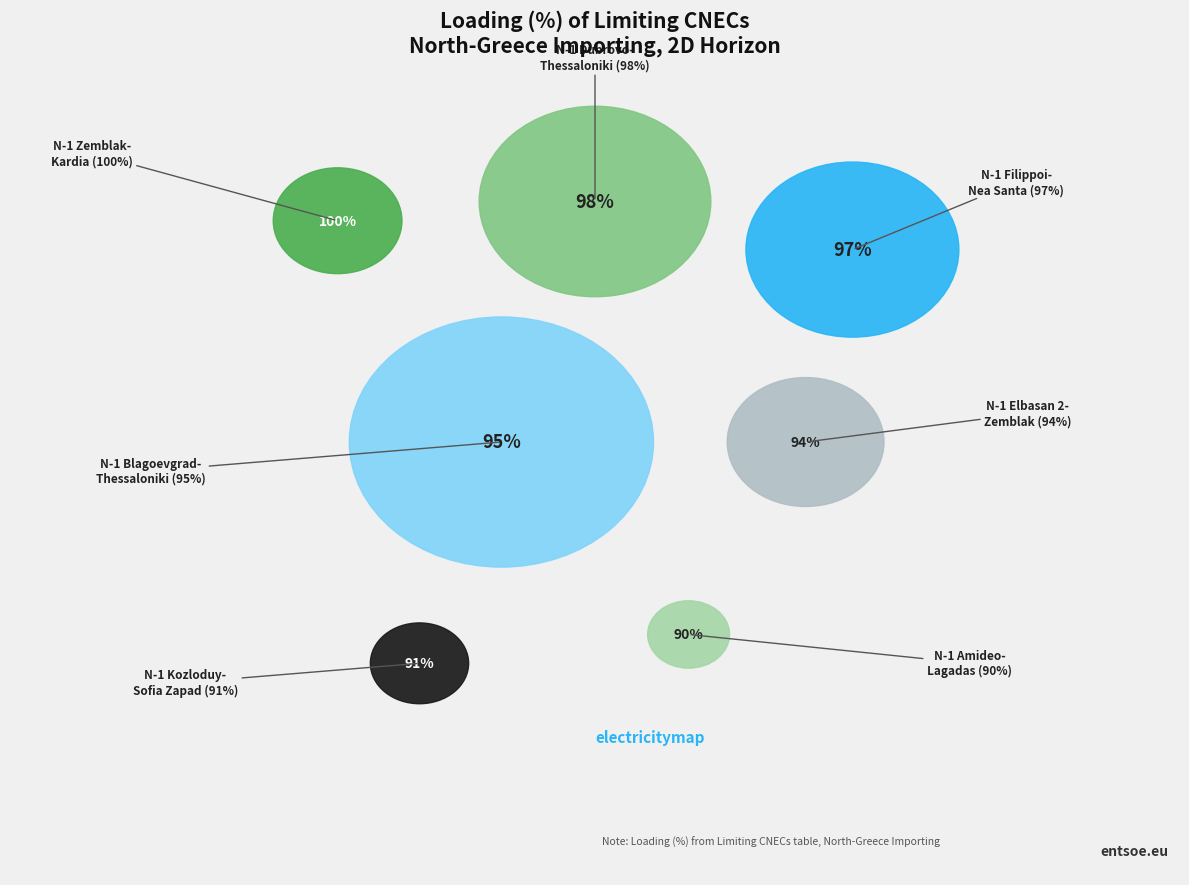

Count the number of slices in the pie.

7